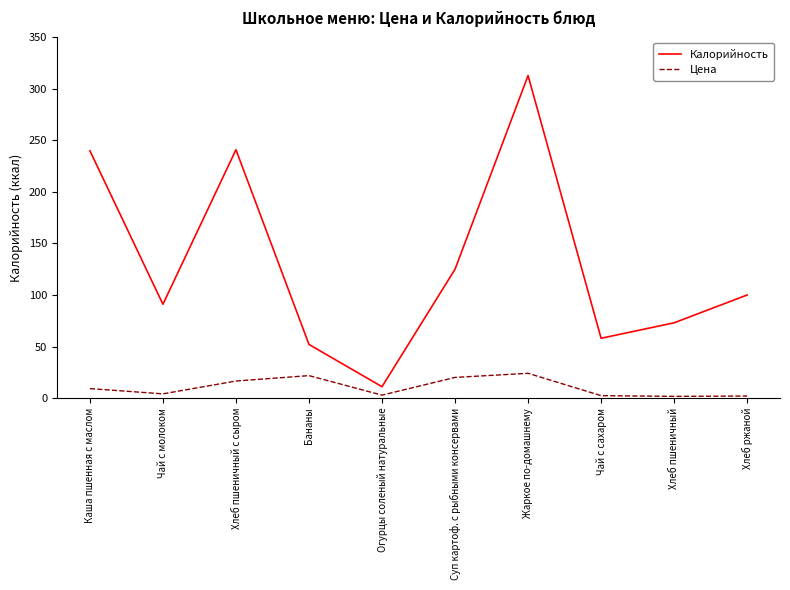

At which category does Калорийность reach its first local peak?

Хлеб пшеничный с сыром